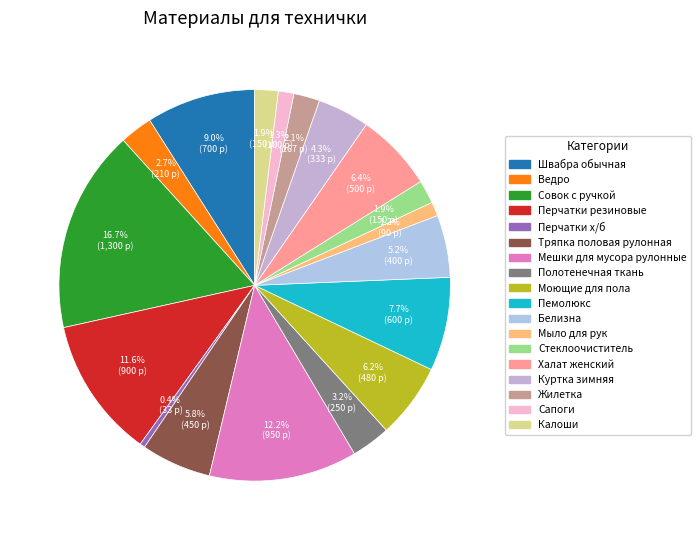

How many segments does this pie chart have?

18